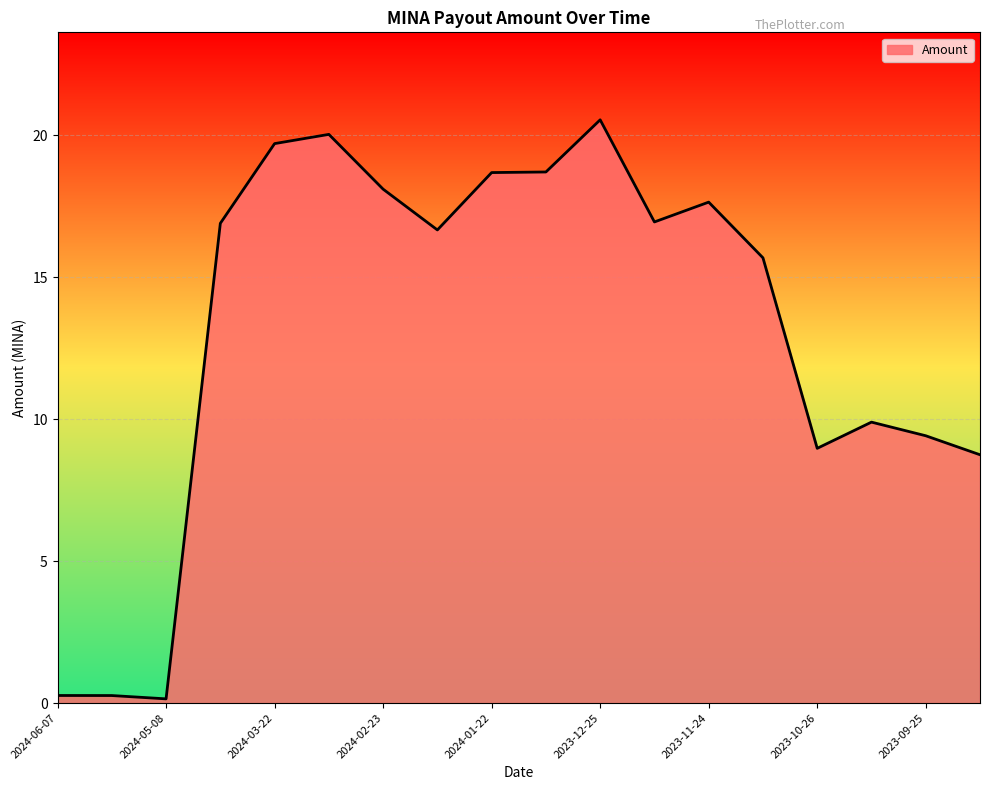

What is the greatest value displayed?

20.5